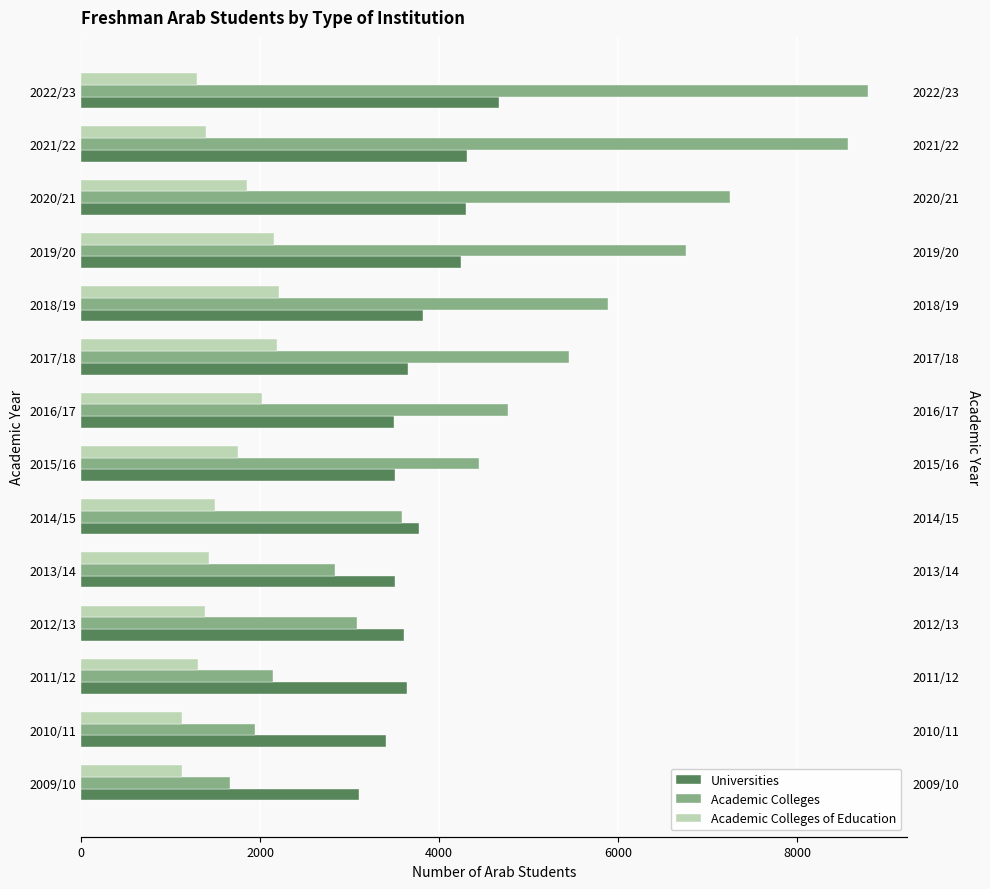

Is the value of Academic Colleges at 2020/21 greater than the value of Universities at 2009/10?

Yes